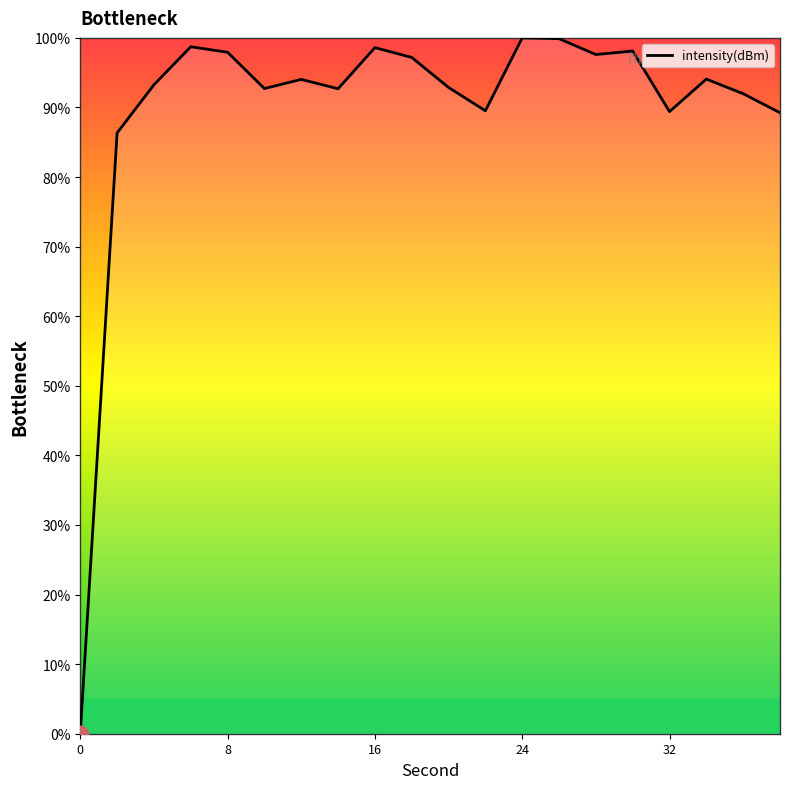

What is the maximum value shown in the chart?

100.0